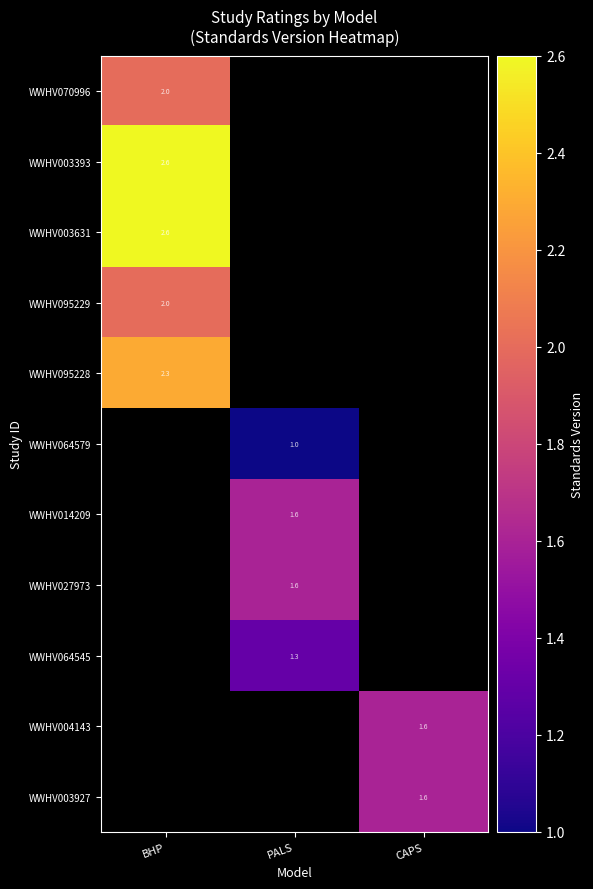

Is it true that WWHV095229 equals 0.5 at BHP?

False